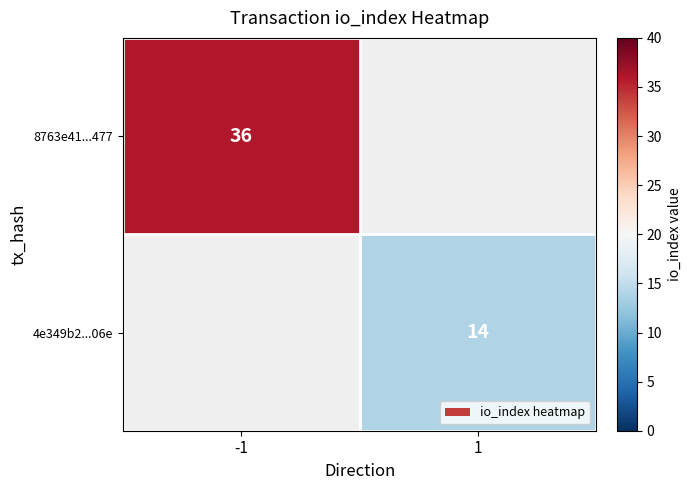

The 8763e41...477 series shows 21 at -1. True or false?

False